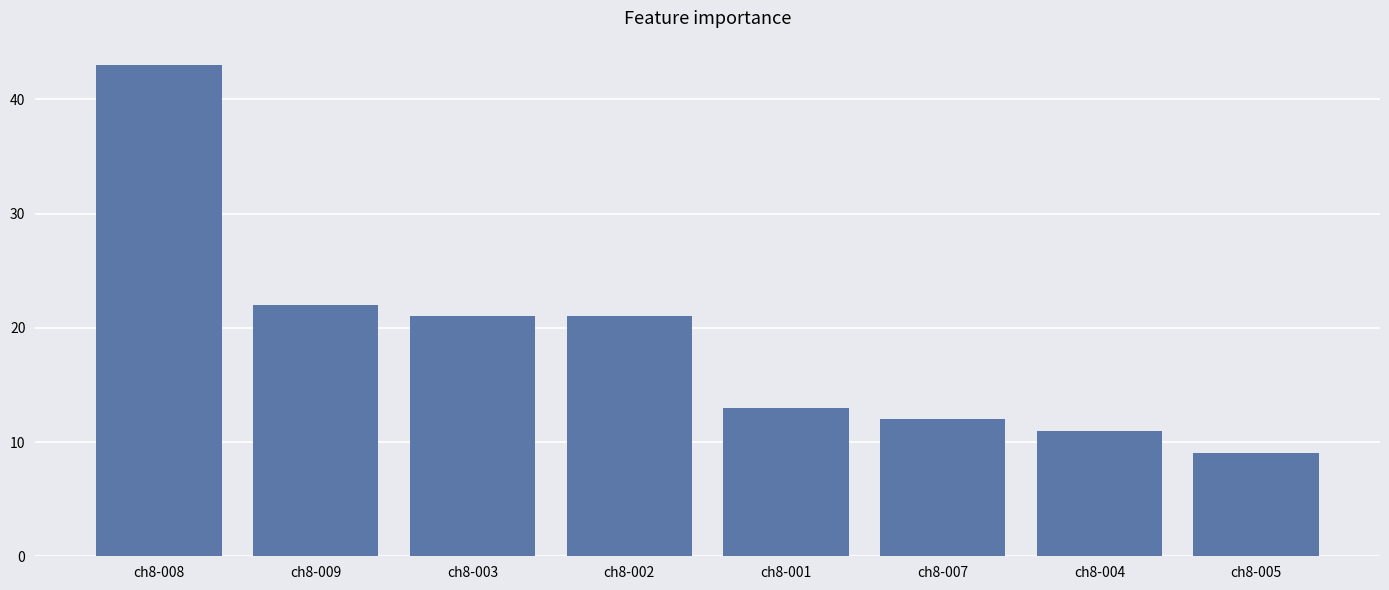

Is it true that the value at ch8-008 is 10?

False